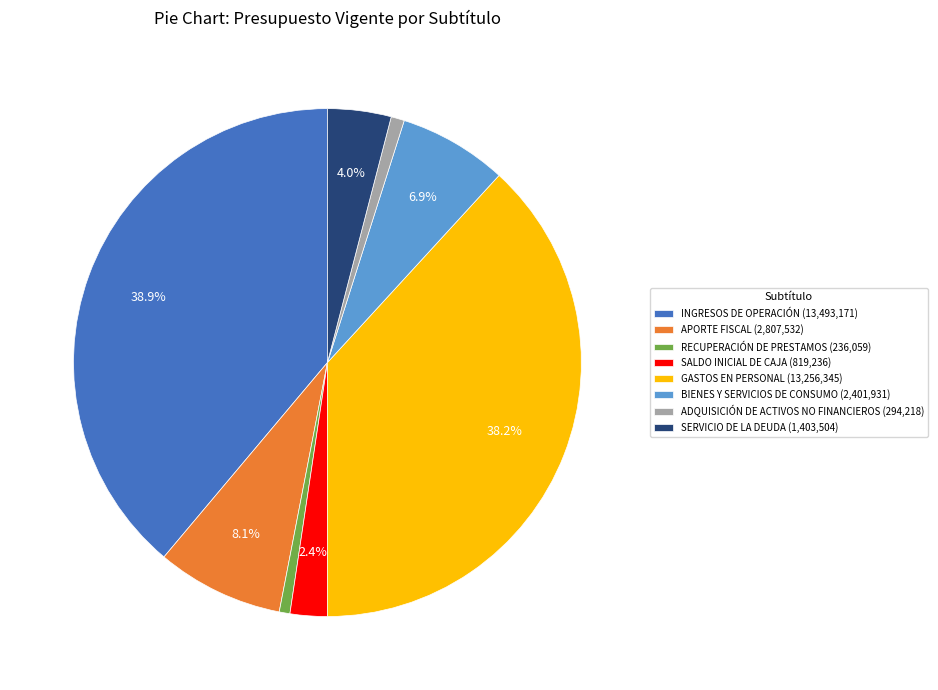

Is there a majority slice in this chart?

No